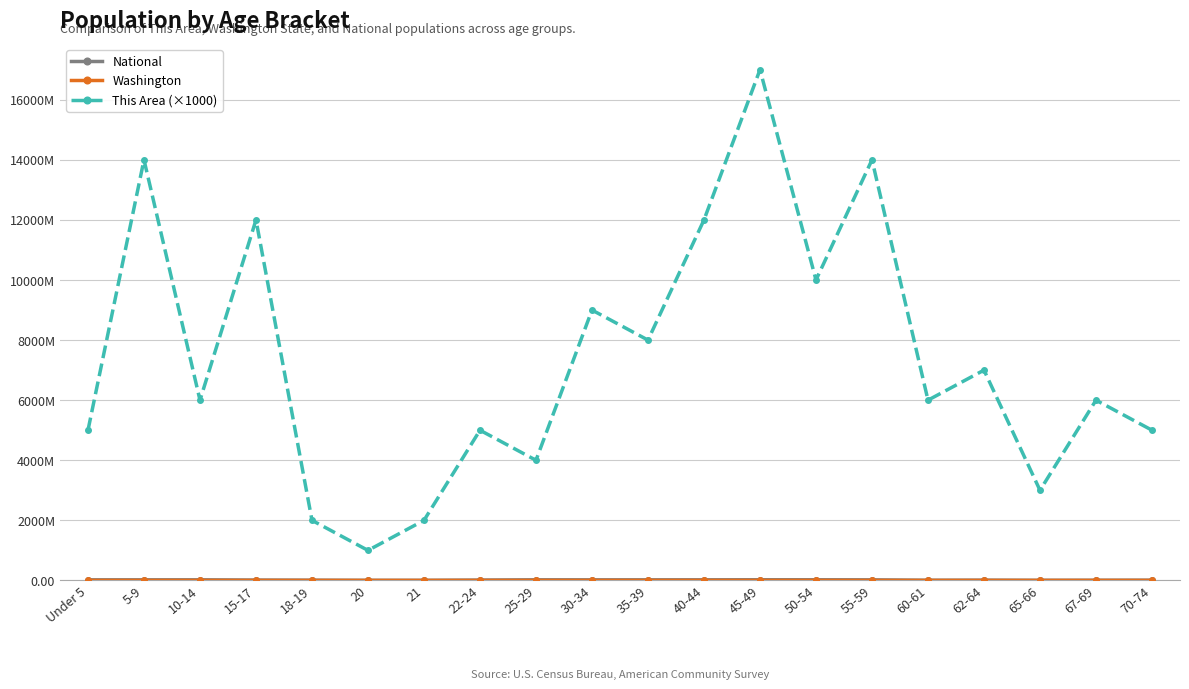

True or false: This Area (×1000) and Washington intersect in this chart.

False